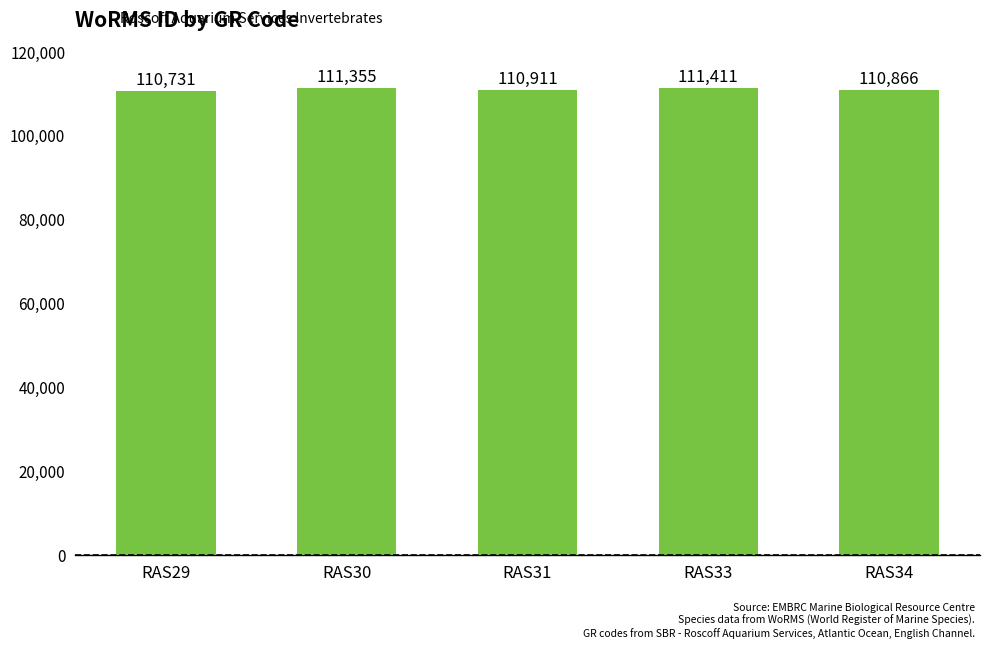

Rank the categories by value from highest to lowest.

RAS33, RAS30, RAS31, RAS34, RAS29